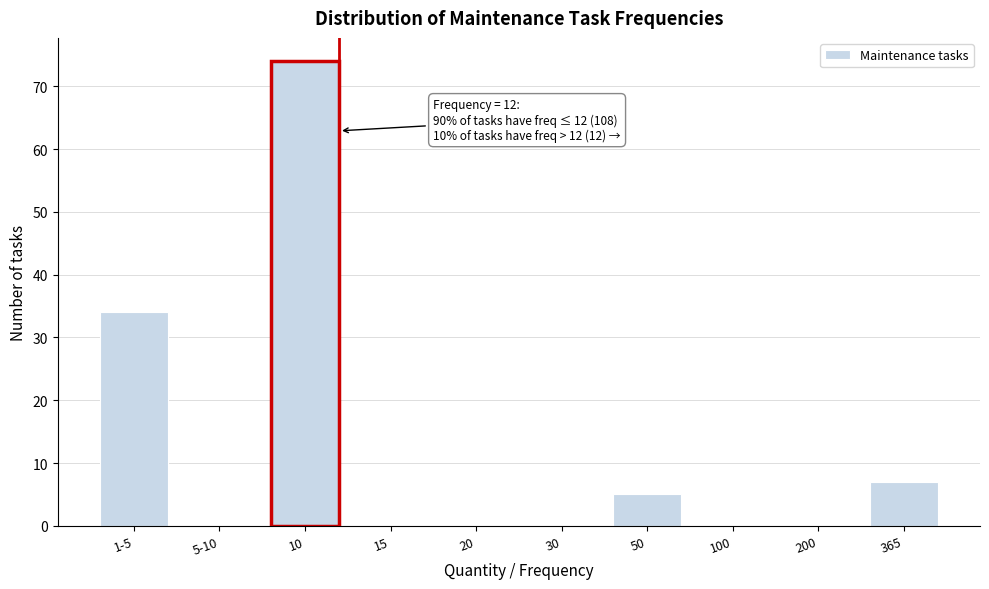

Reading right to left, transcribe all the data shown in this chart.

365=7	200=0	100=0	50=5	30=0	20=0	15=0	10=74	5-10=0	1-5=34